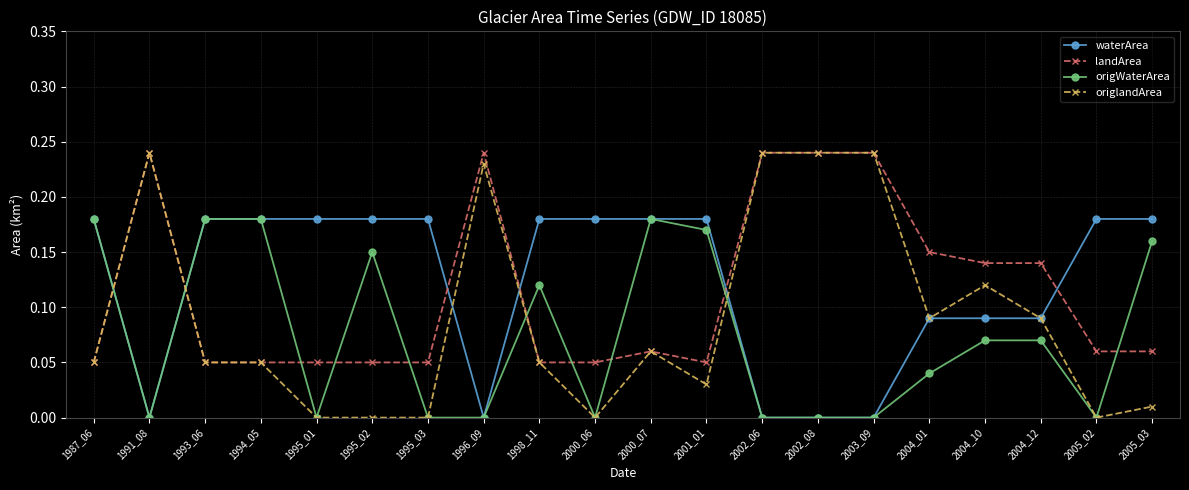

Is the value of landArea at 2000_06 greater than the value of waterArea at 2000_06?

No